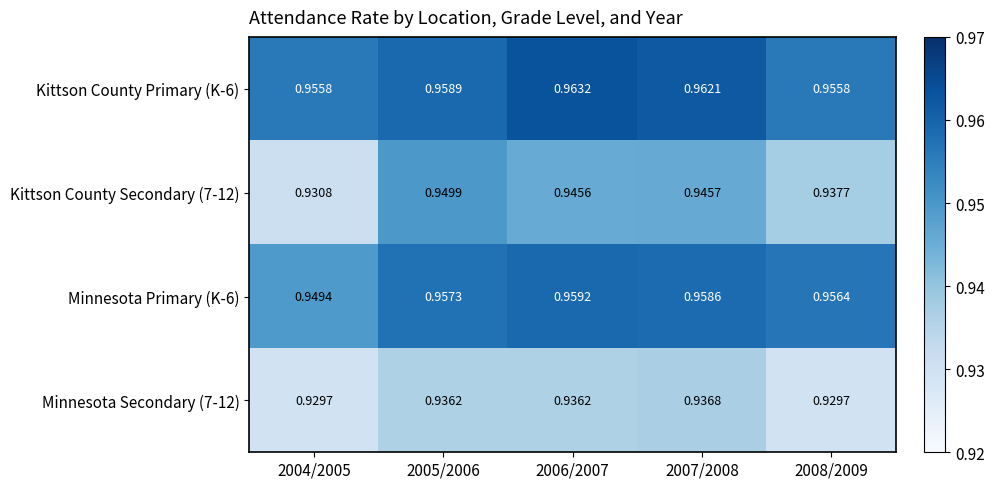

At how many categories does at least one series exceed 0?

5